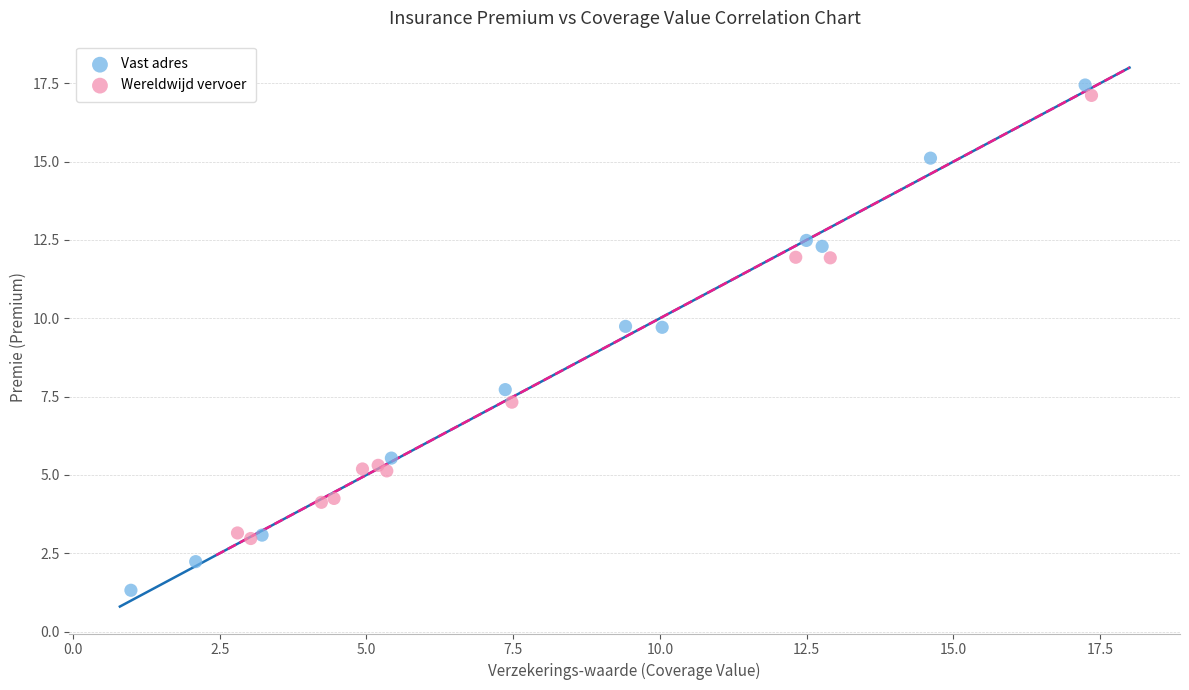

Which series has the largest Y range (max minus min)?

Vast adres